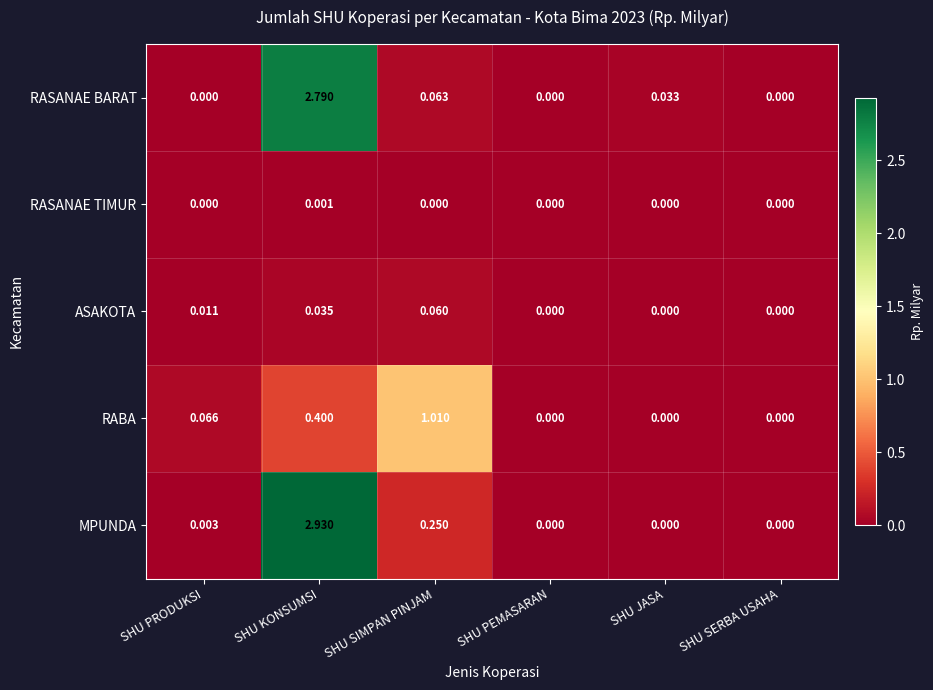

Which series has the largest range (max minus min)?

MPUNDA